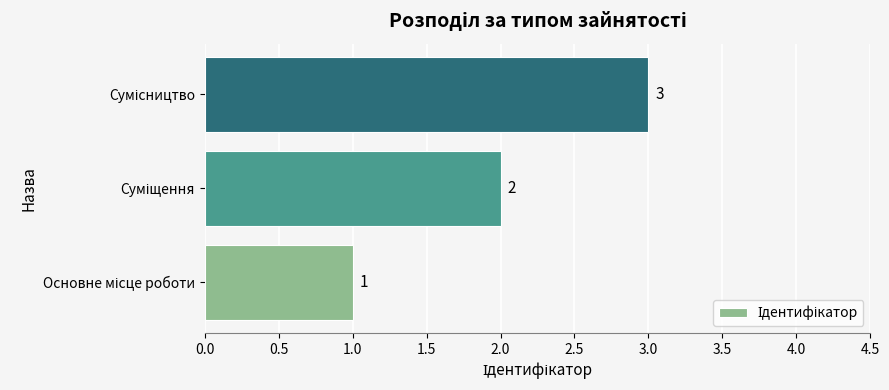

What is the maximum value shown in the chart?

3